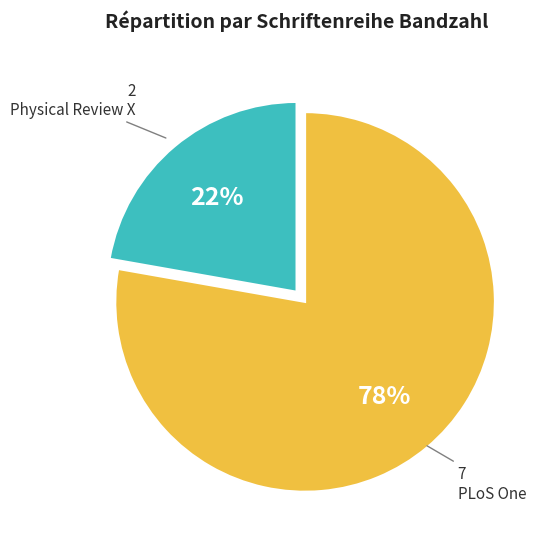

Which category accounts for the majority?

PLoS One